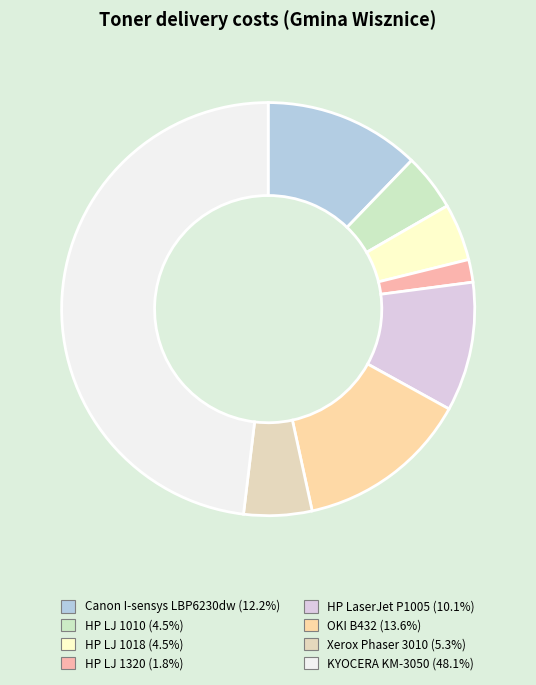

How many segments does this pie chart have?

8